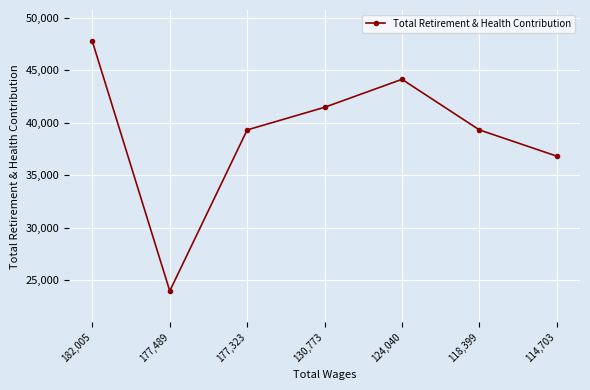

How many values are below 39332?

3